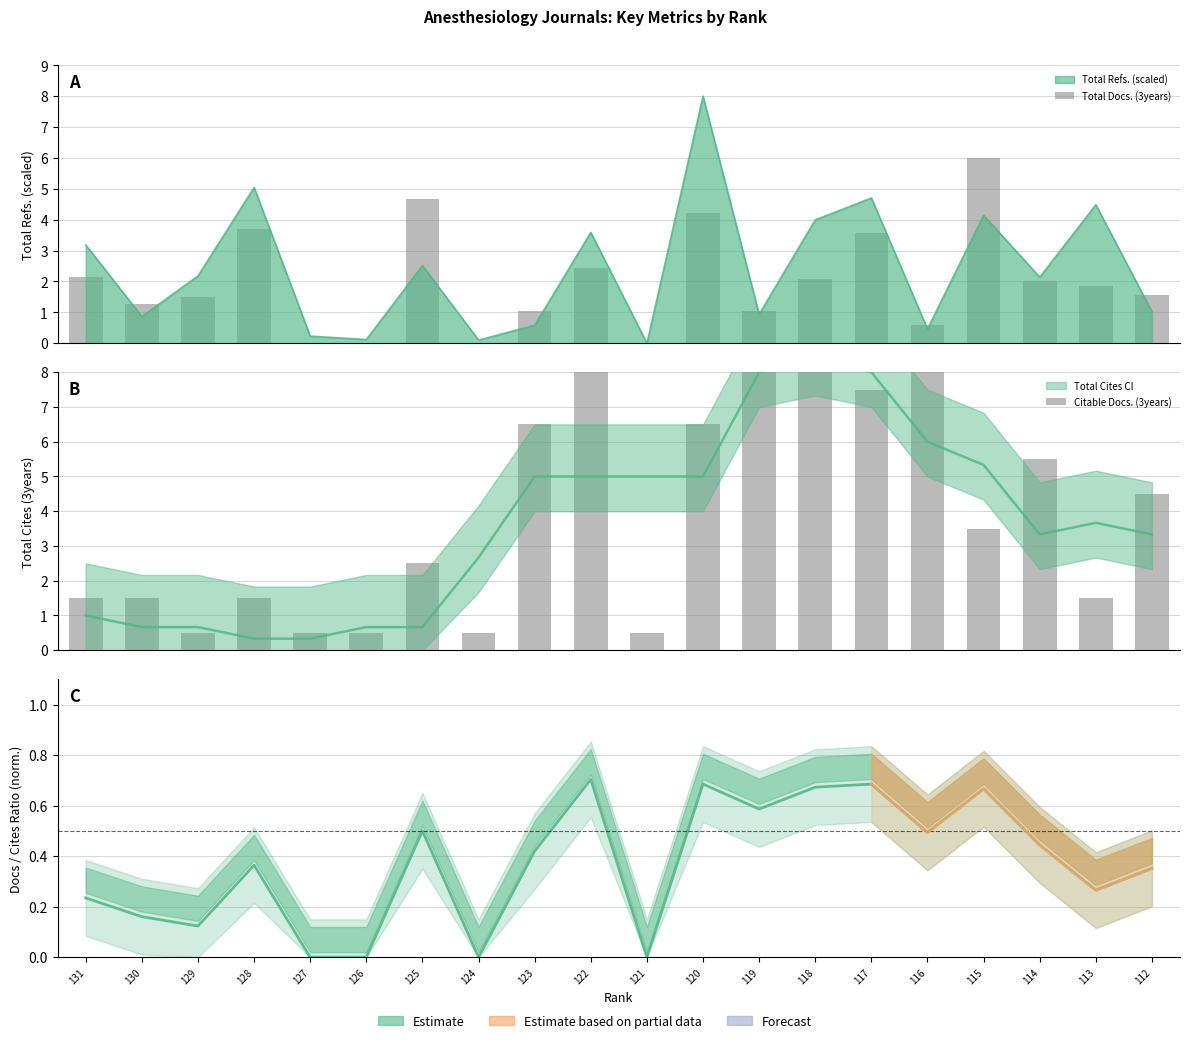

What is the sum of all Total Docs. (3years) values?

39.6